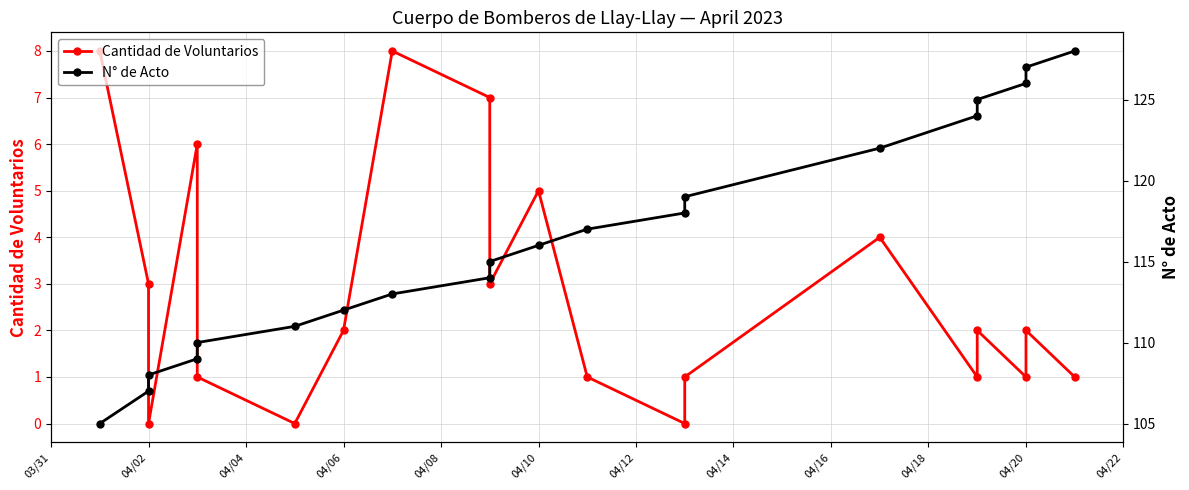

How many positive values does the Cantidad de Voluntarios series have?

17